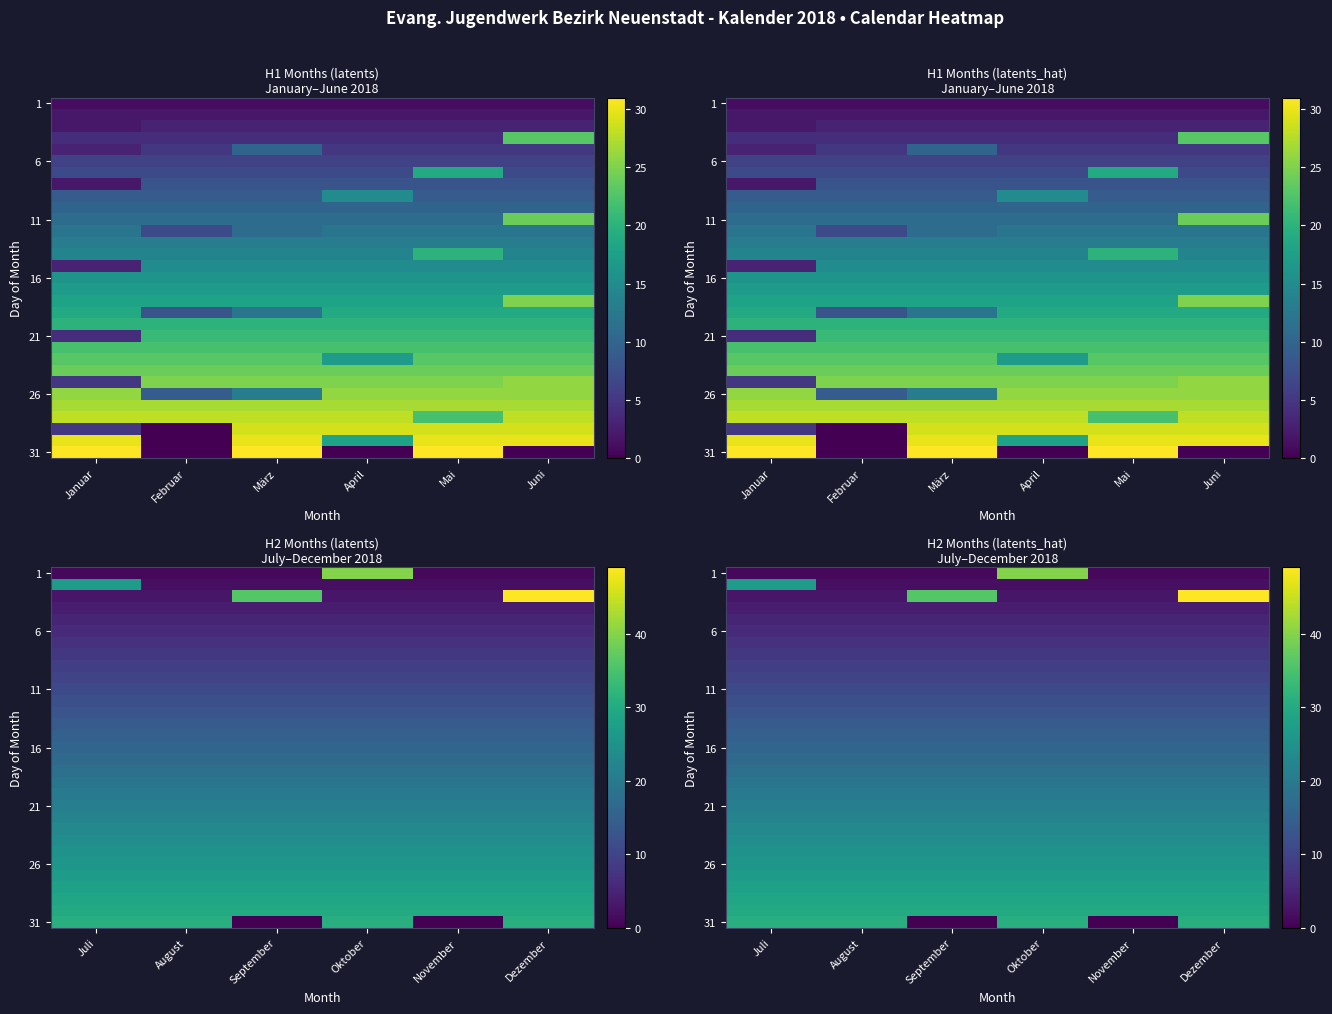

Count the number of categories in the chart.

6